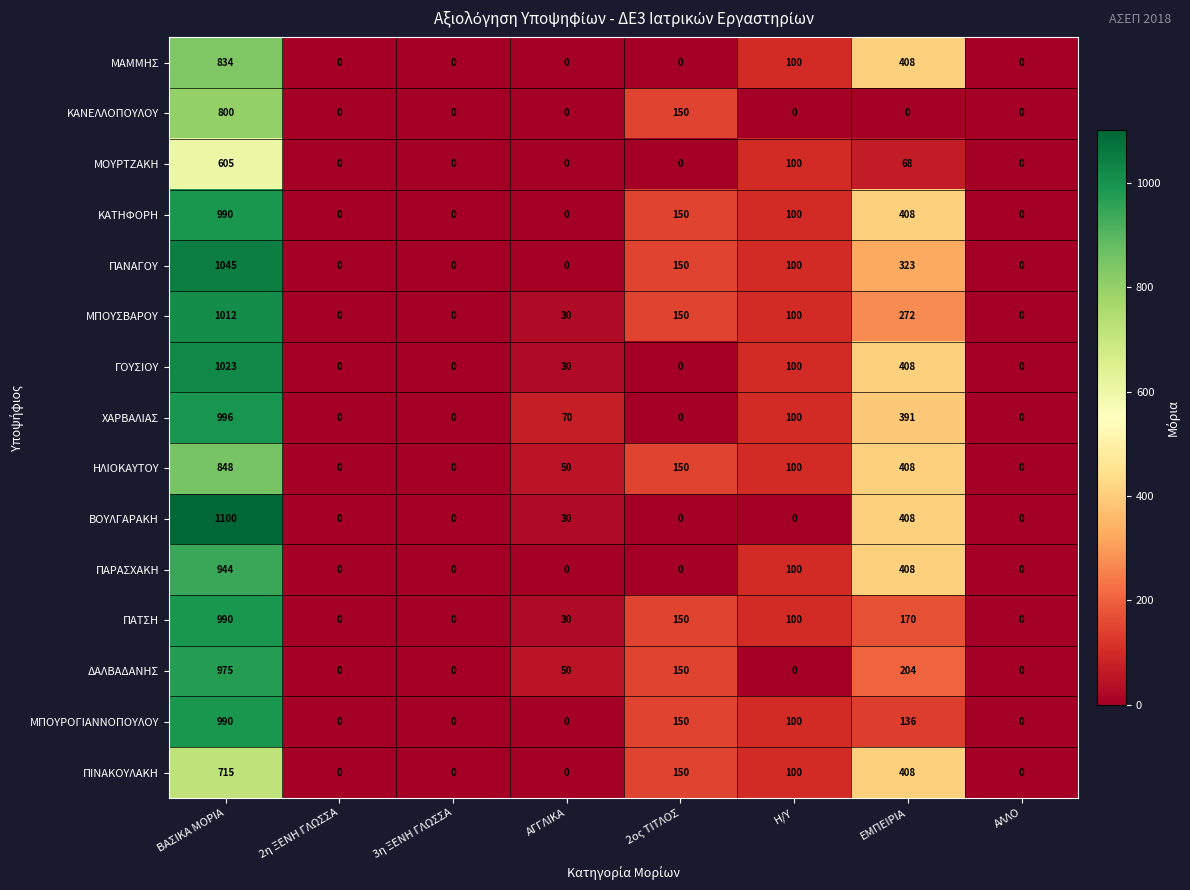

The value of ΠΑΤΣΗ at 2ος ΤΙΤΛΟΣ is 150. True or false?

True